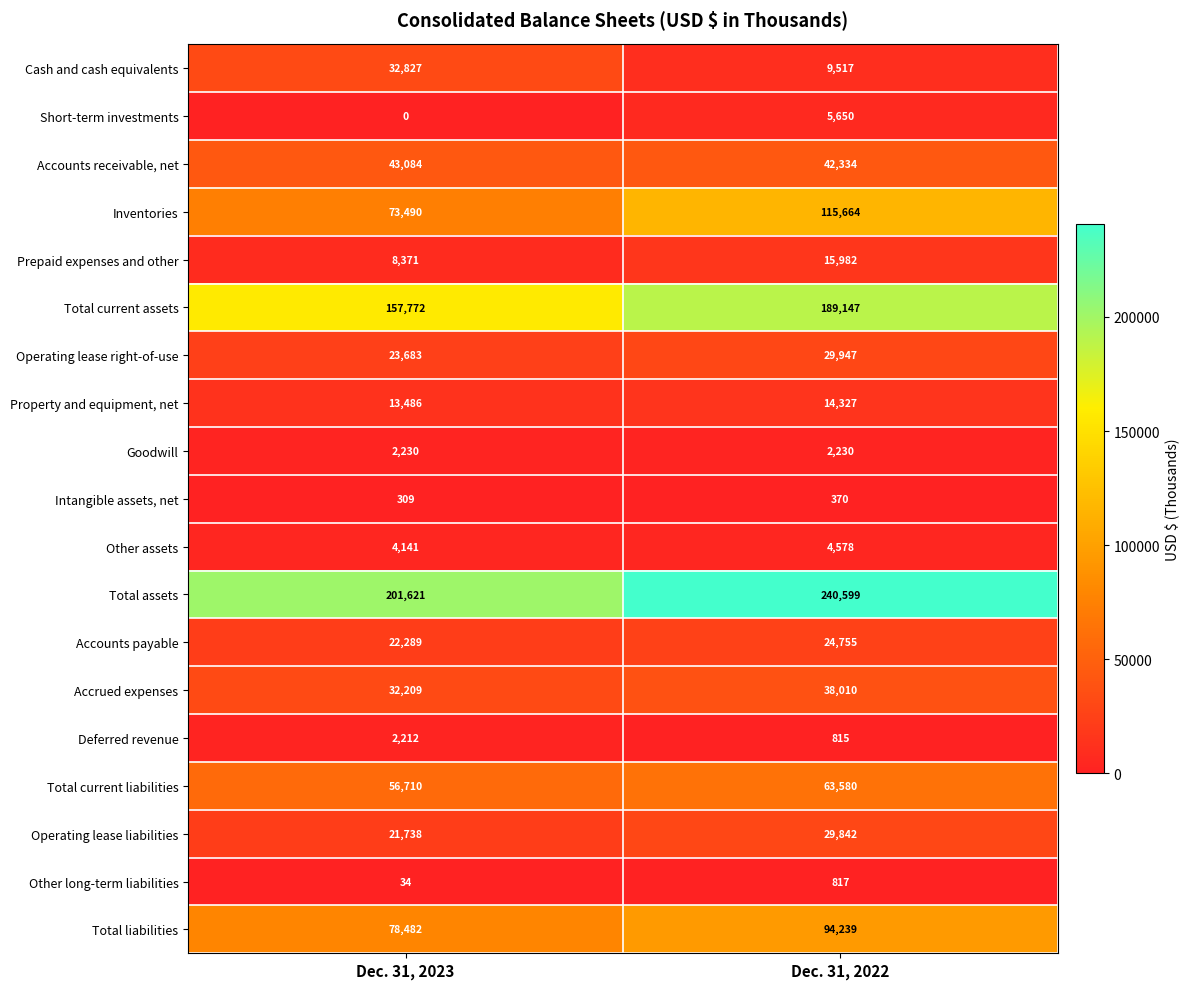

The Total current assets series shows 85879 at Dec. 31, 2023. True or false?

False